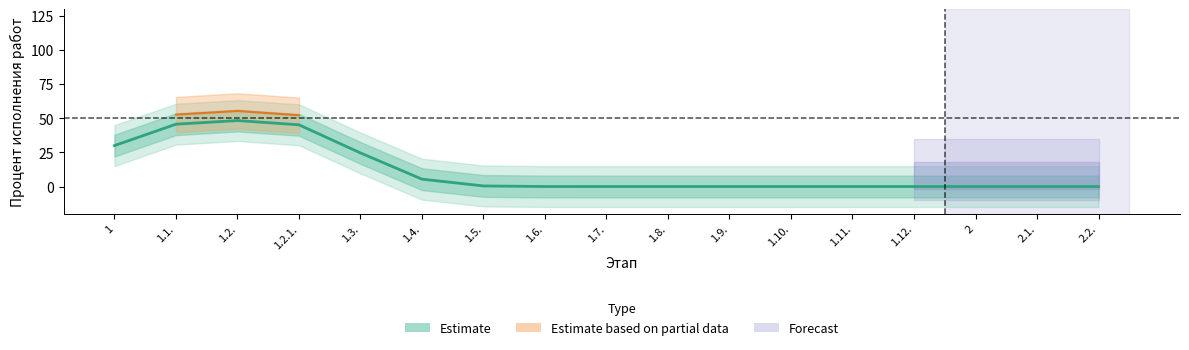

How many series are shown in this chart?

3